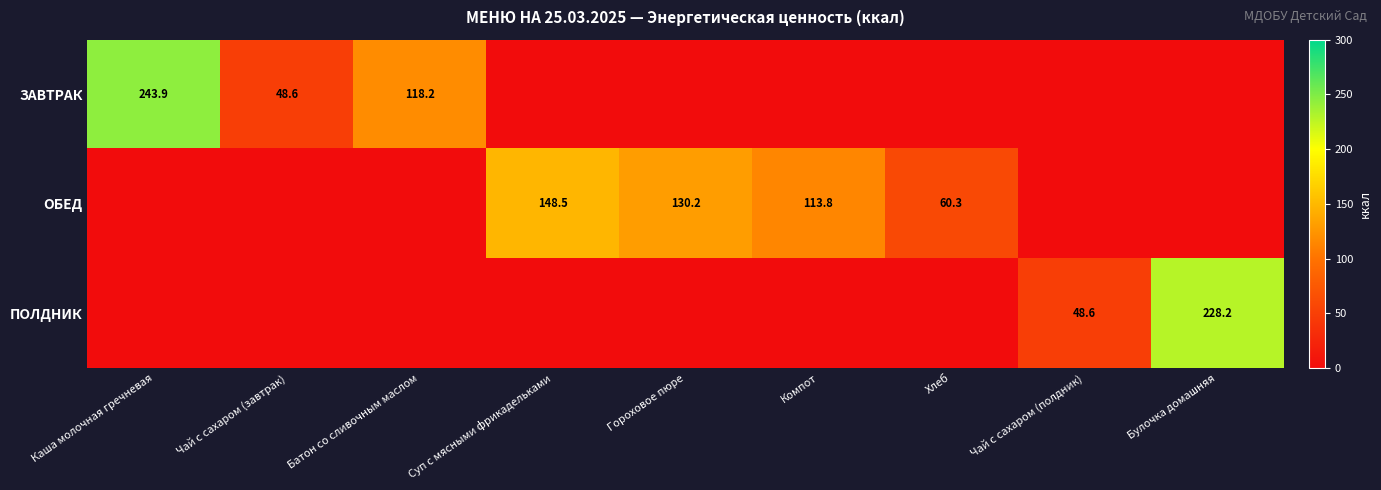

At which category does the chart reach its peak across all series?

Каша молочная гречневая